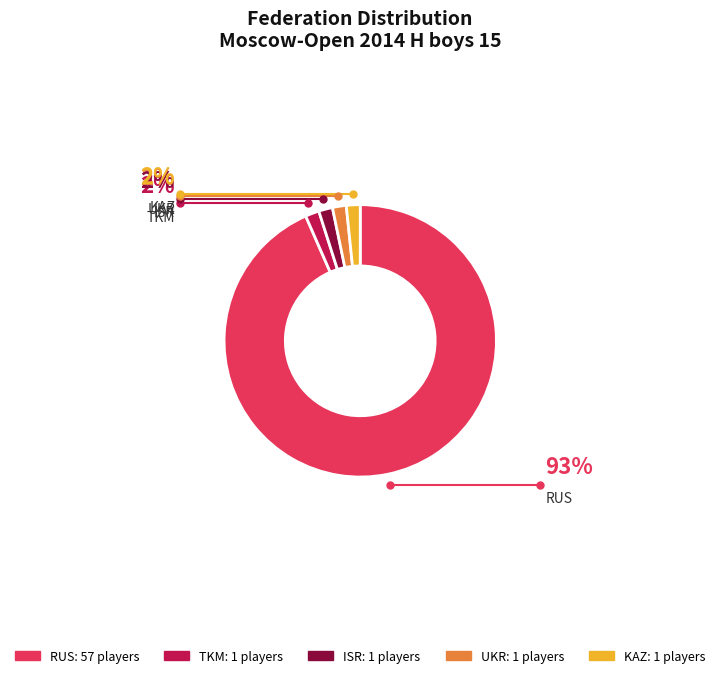

The KAZ slice represents 2% of the pie. True or false?

True